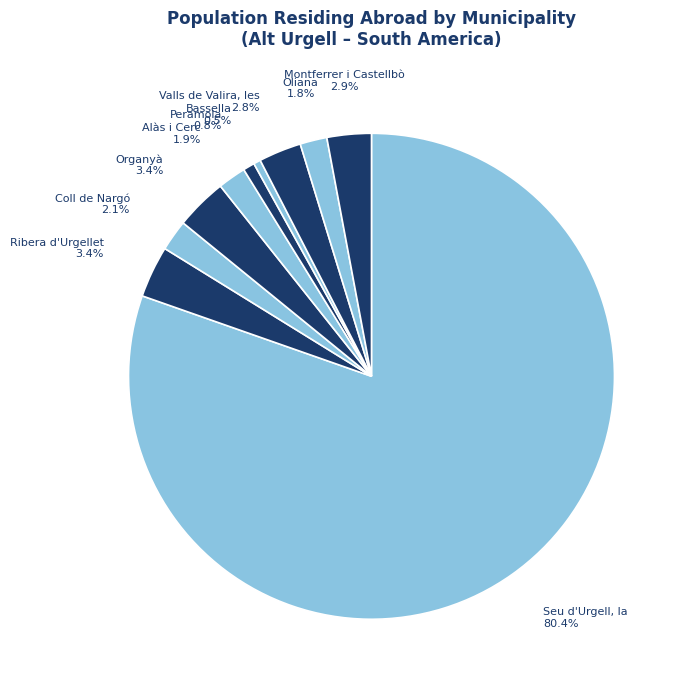

Combined, do Montferrer i Castellbò and Seu d'Urgell, la account for over 50%?

Yes